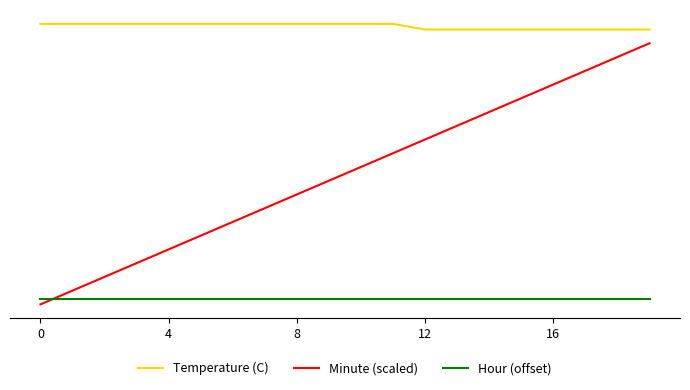

Which series has the largest range (max minus min)?

Minute (scaled)